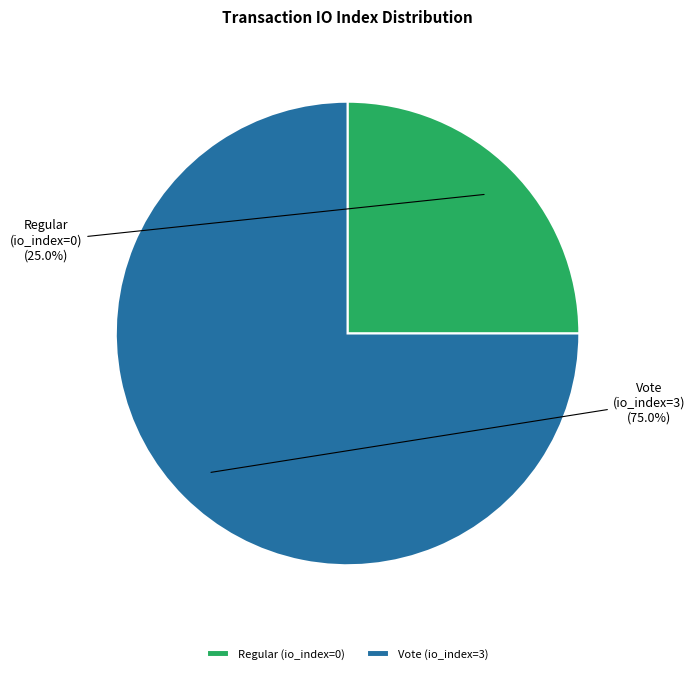

Count the number of slices in the pie.

2